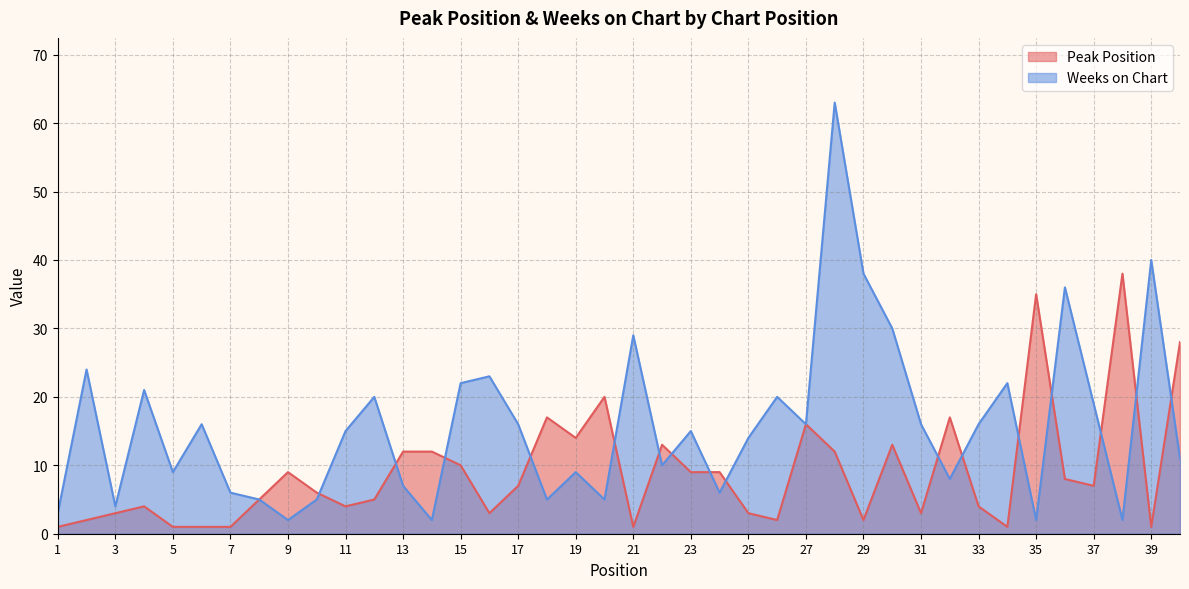

What is the difference between the maximum and minimum values in the Peak Position series?

37